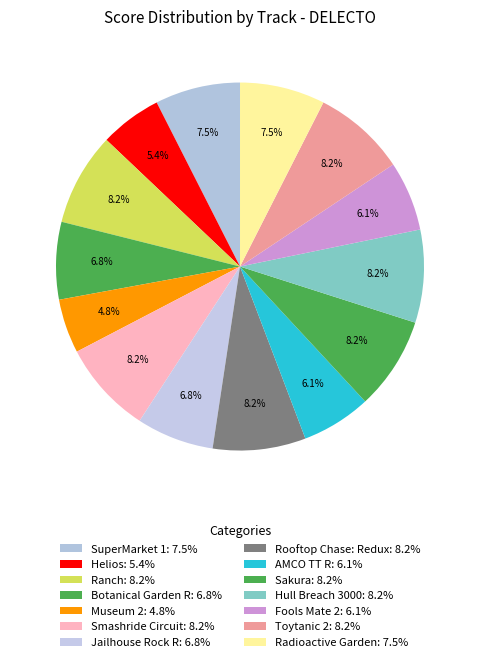

How many segments does this pie chart have?

14